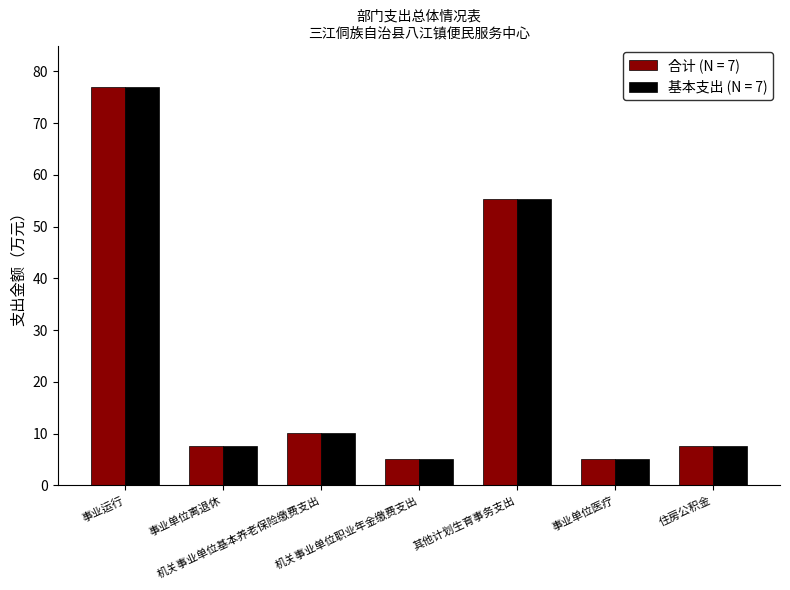

What is the difference between the maximum and minimum values in the 基本支出 (N = 7) series?

72.0